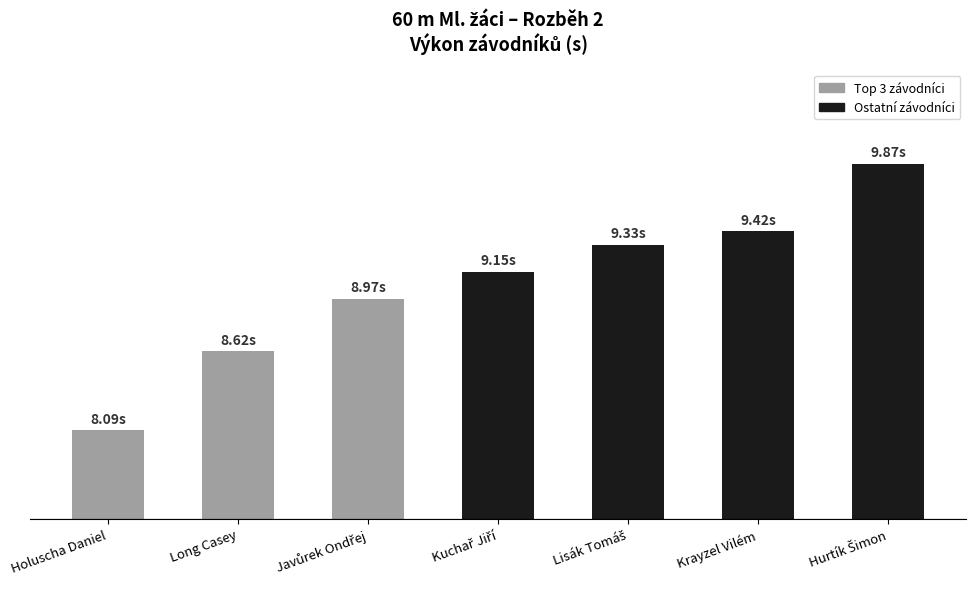

Are the bars horizontal?

No